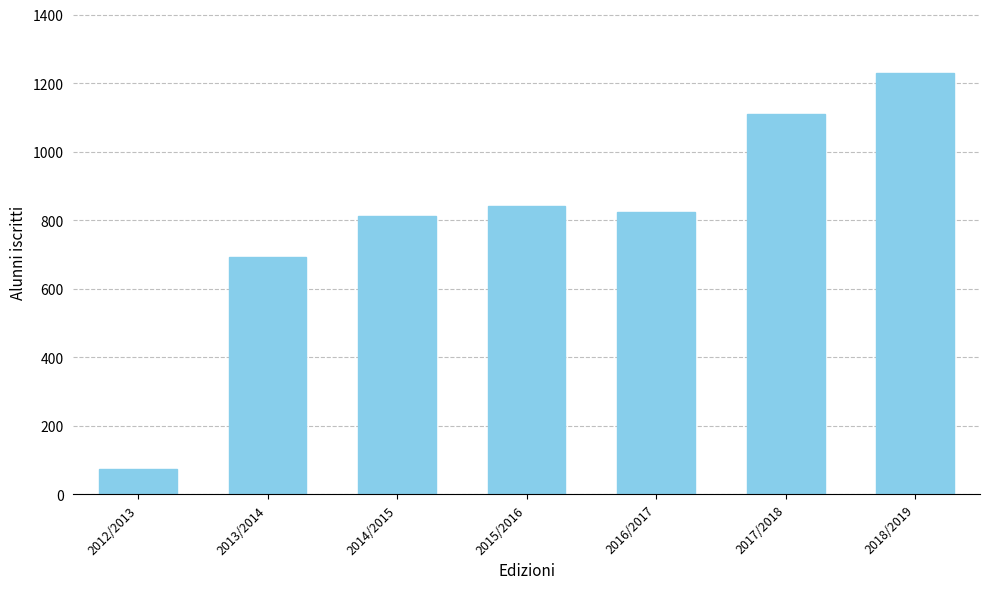

What is the difference between the values at 2014/2015 and 2015/2016?

29